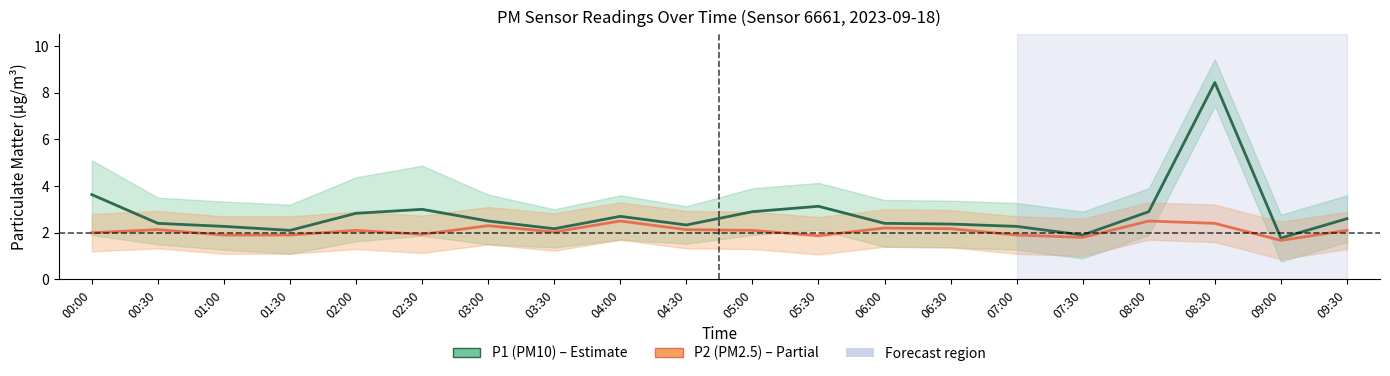

What is the difference between the maximum and minimum values in the P2 (PM2.5) series?

0.8